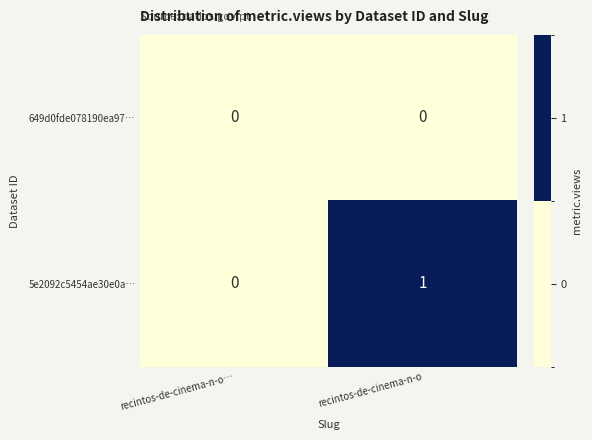

Which category has the highest value across all series?

recintos-de-cinema-n-o